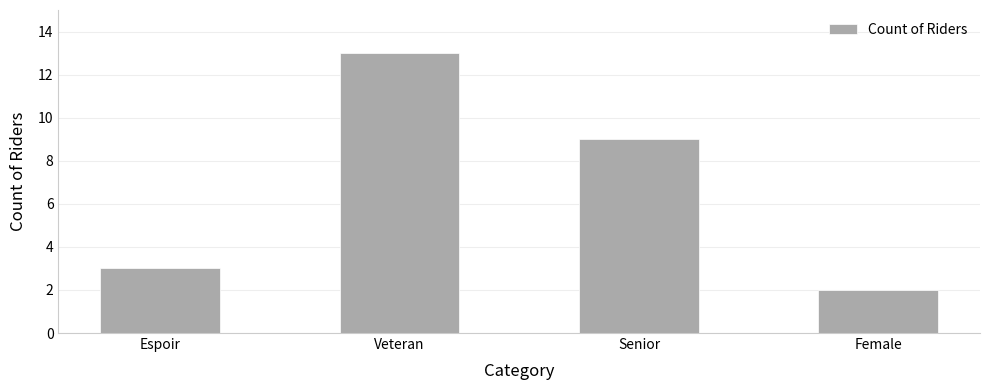

What is the minimum value shown in the chart?

2